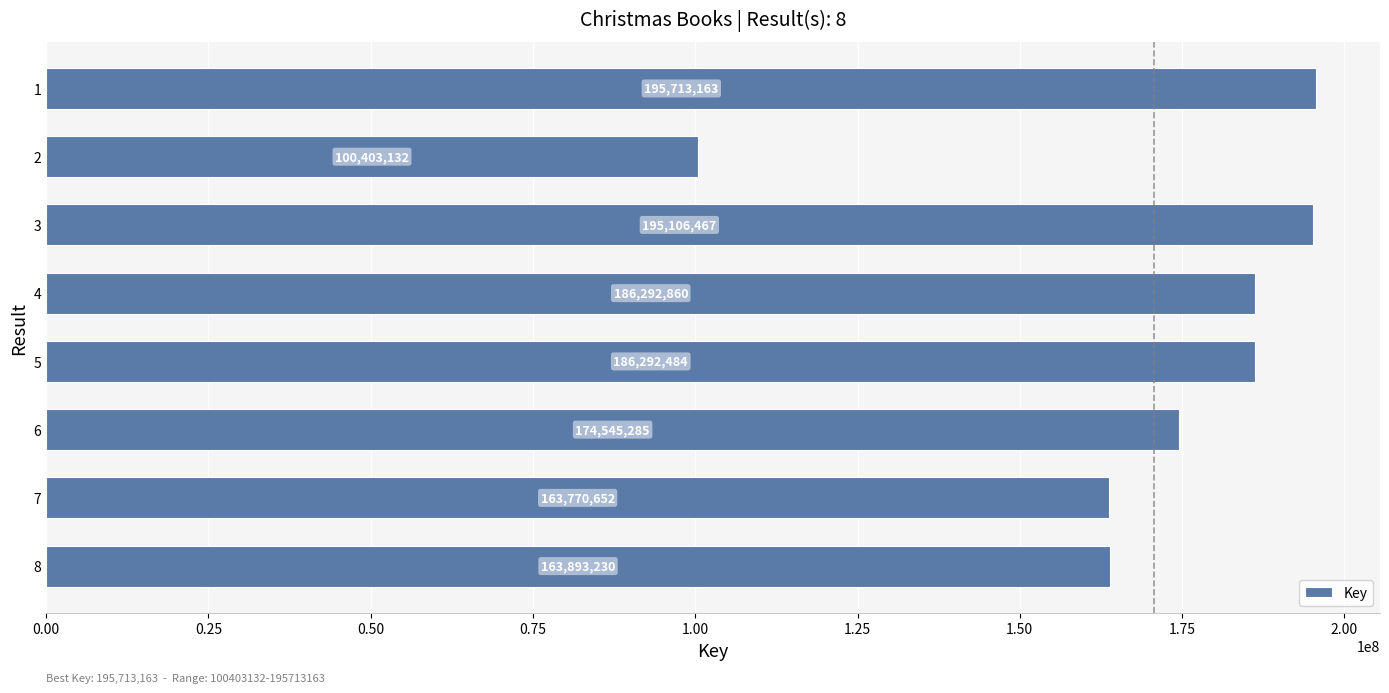

How many data points are less than 186292484?

4